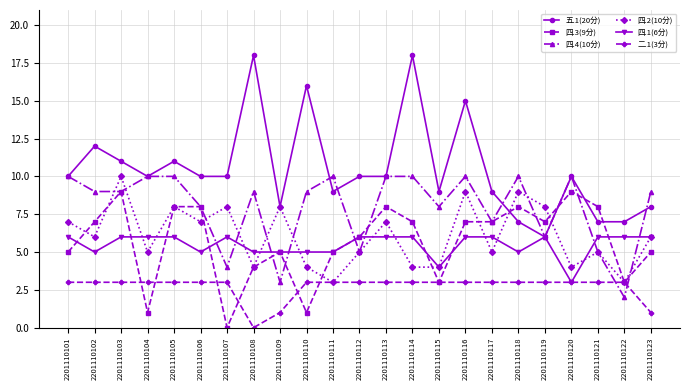

What is the maximum value shown in the chart?

18